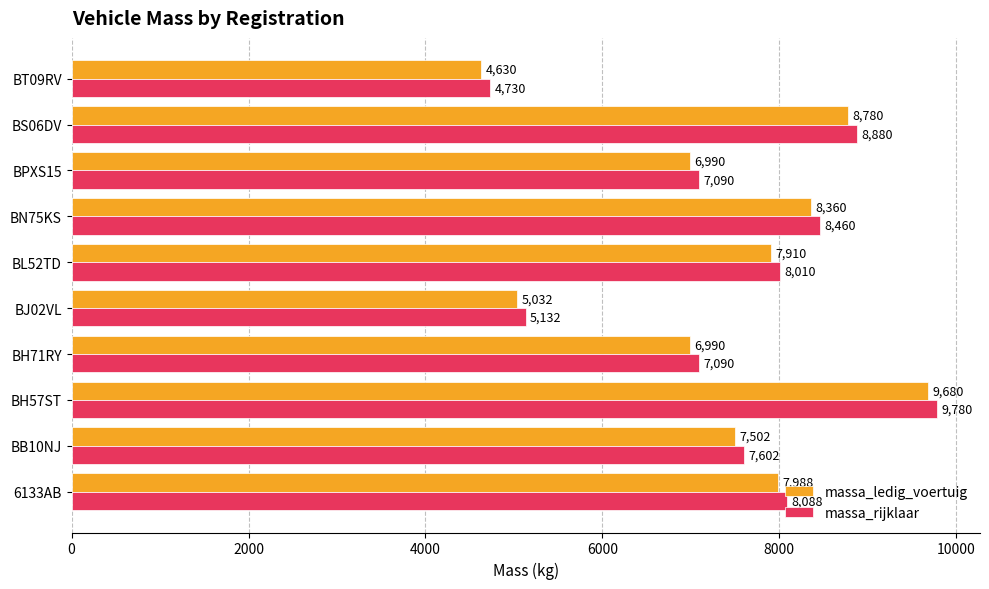

What is the difference between the highest and lowest values at BJ02VL?

100